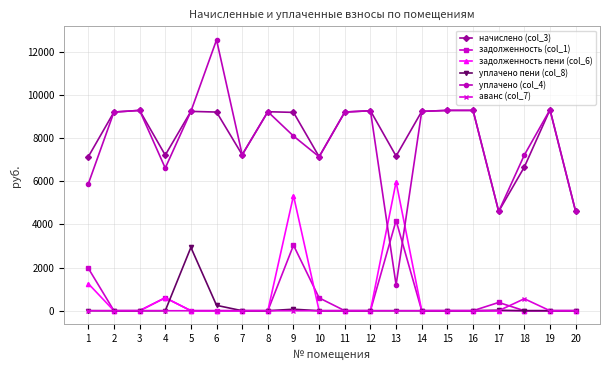

What is the difference between the maximum and minimum values in the задолженность (col_1) series?

4184.3